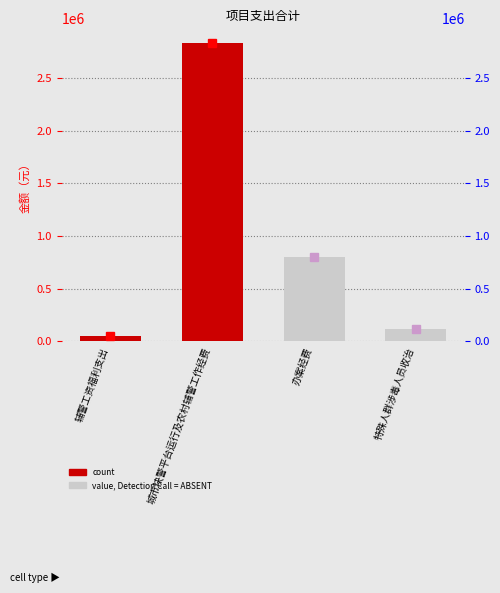

Which has a higher value, 特殊人群涉毒人员收治 or 城市快警平台运行及农村辅警工作经费?

城市快警平台运行及农村辅警工作经费